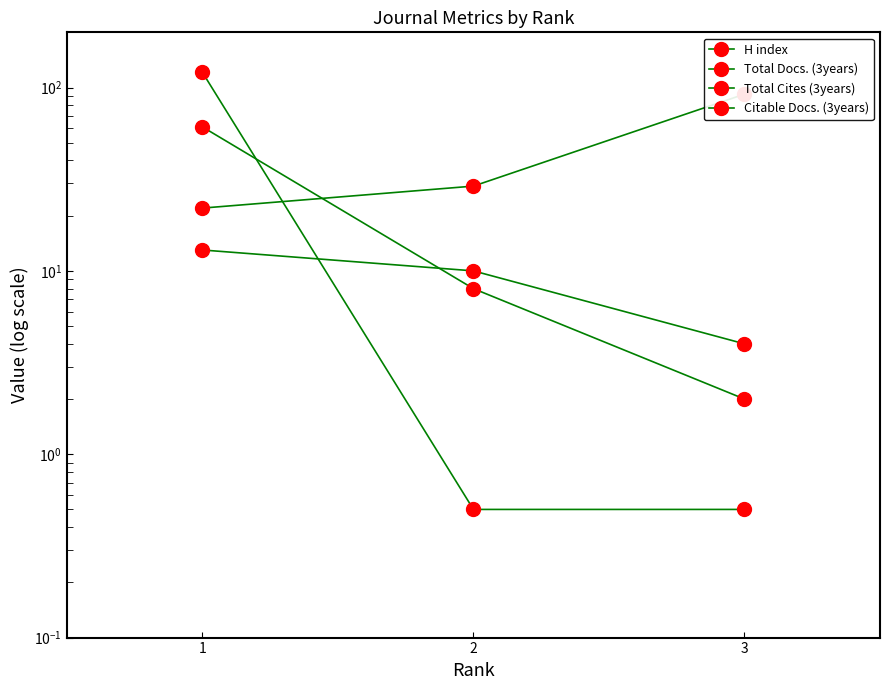

Which has a higher value, 2 or 1?

1